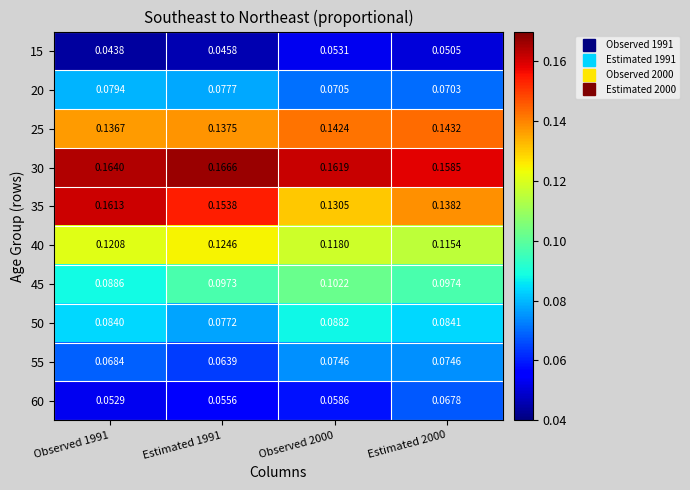

Which series has the largest total across all categories?

30